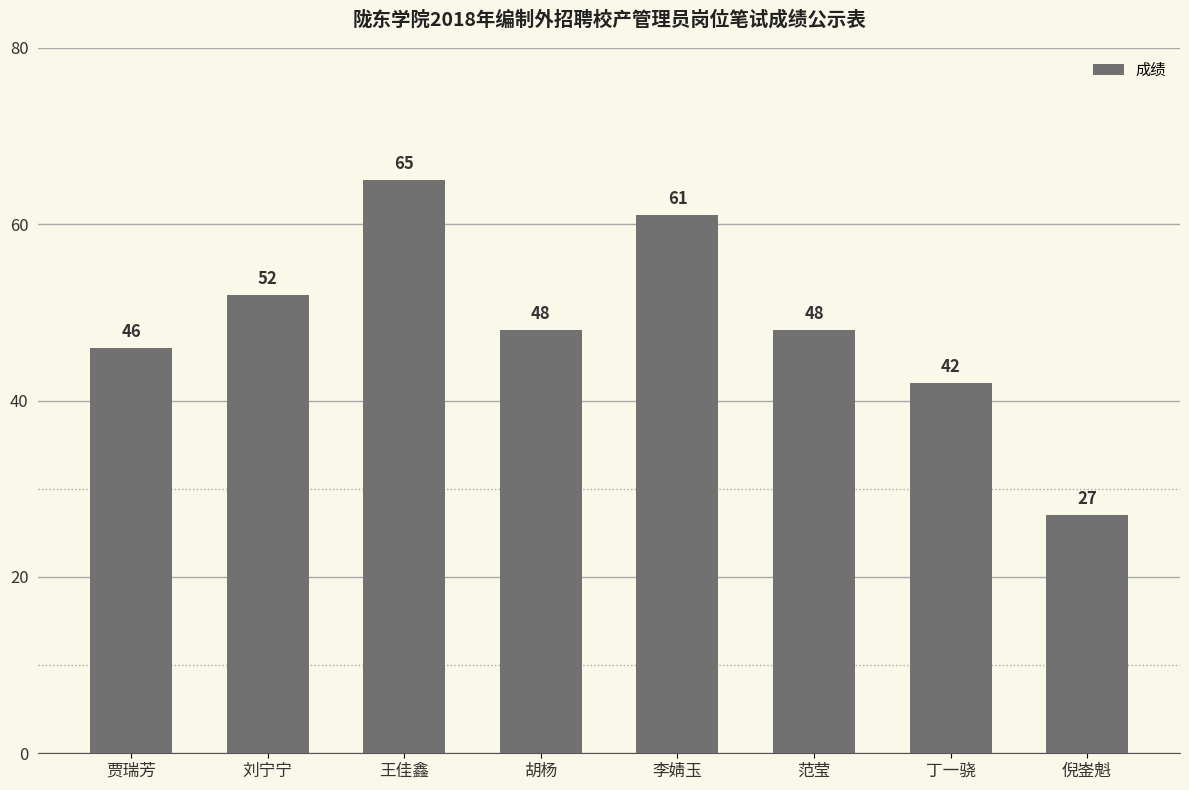

The value at 贾瑞芳 is 83. True or false?

False